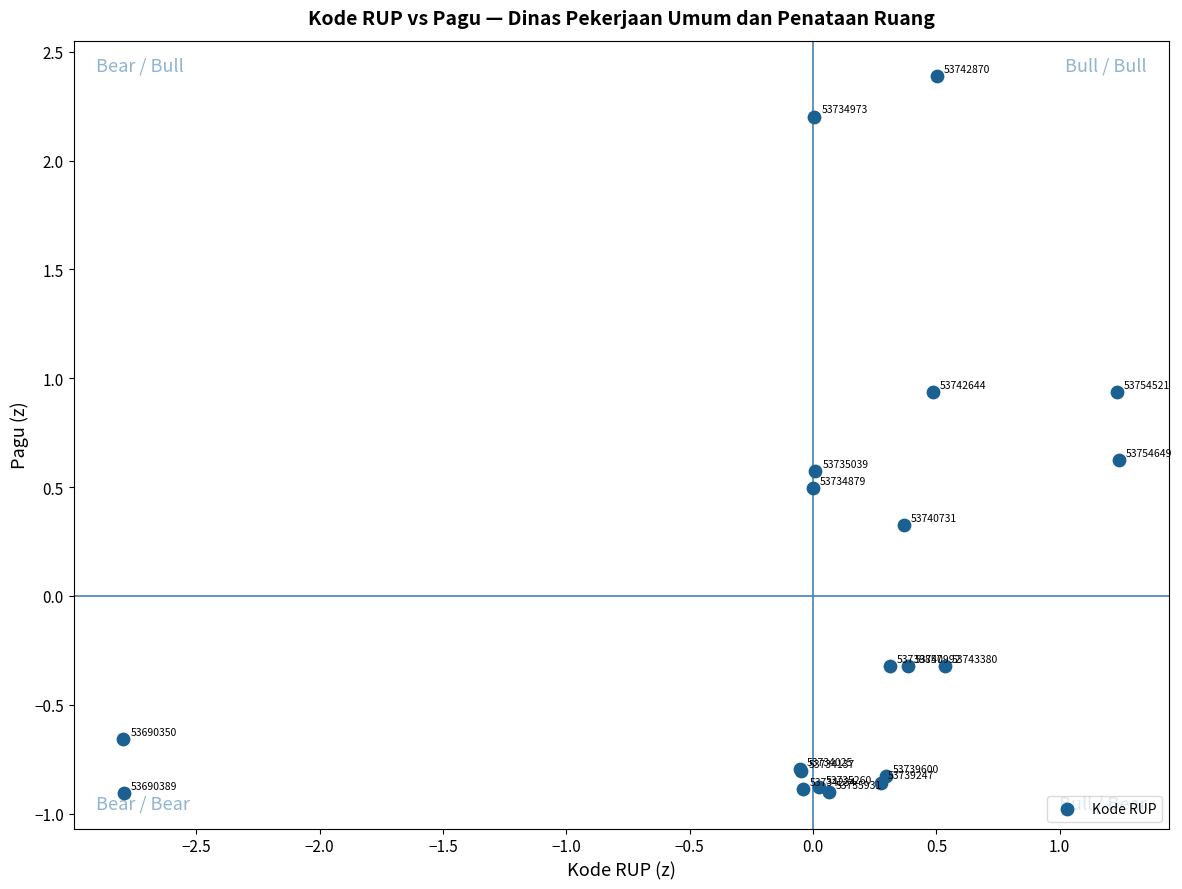

What Y value in the scatter plot is closest to 0?

-0.3